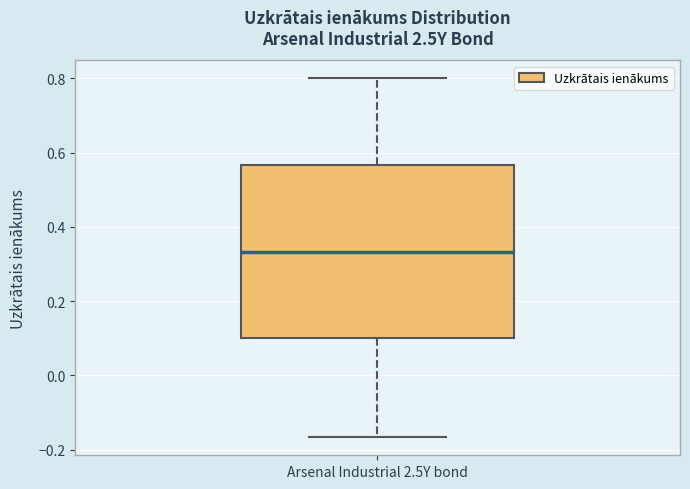

Read this box plot against the y-axis: the position of the median line, the range covered by the box, and the ends of both whiskers. The values are not printed on the chart, so give them approximately, as read against the axis.

median 0.34, box 0.10 to 0.56, whiskers -0.16 to 0.80